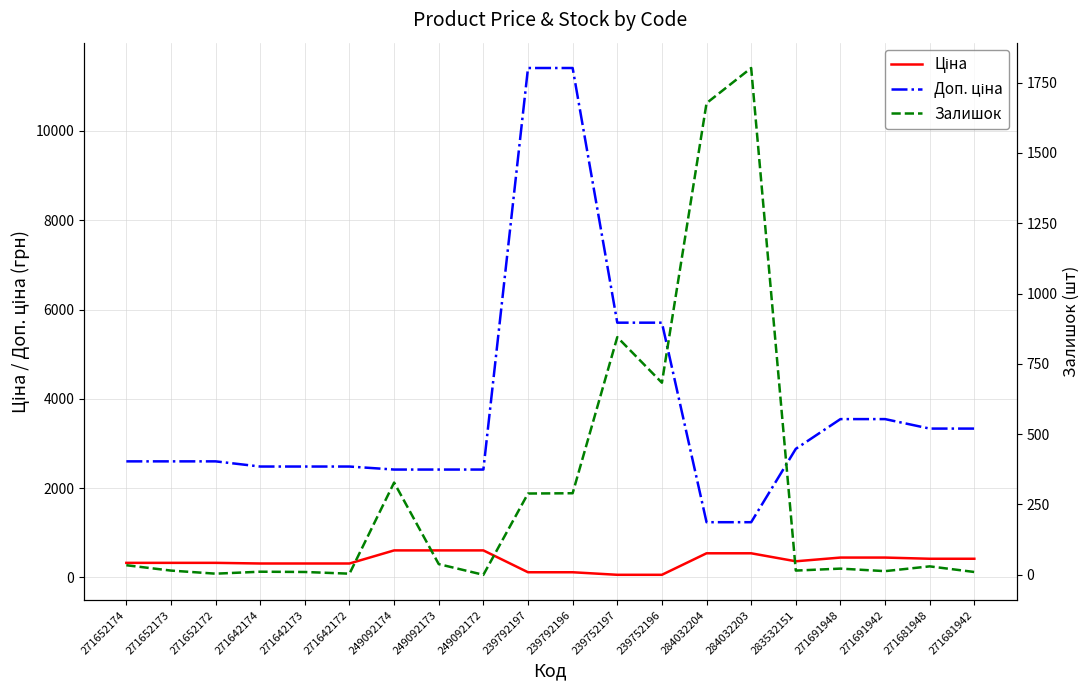

The value of Ціна at 271642173 is 205.0. True or false?

False